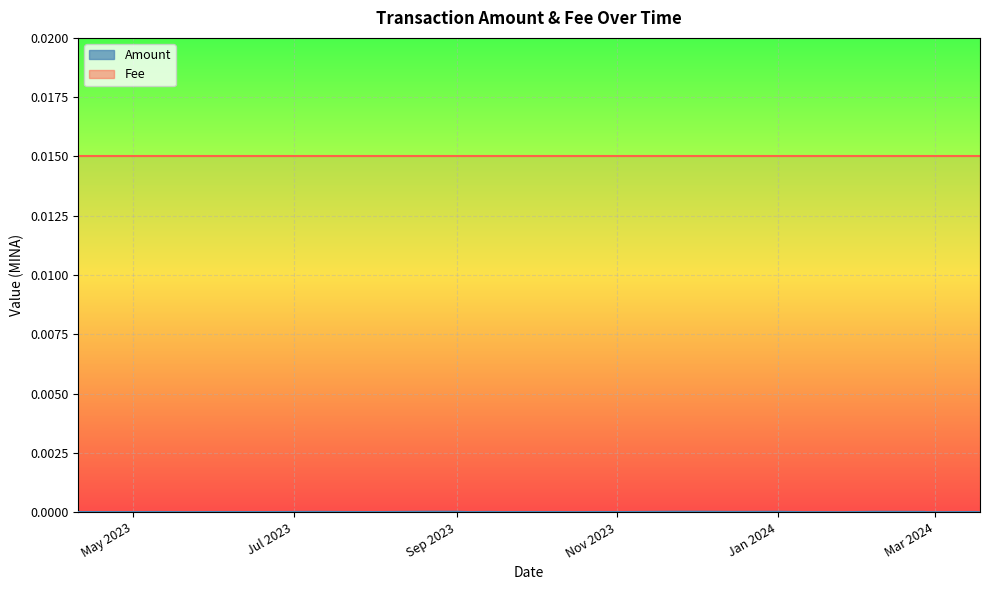

Is it true that Fee equals 0.0 at 2023-06-20?

True